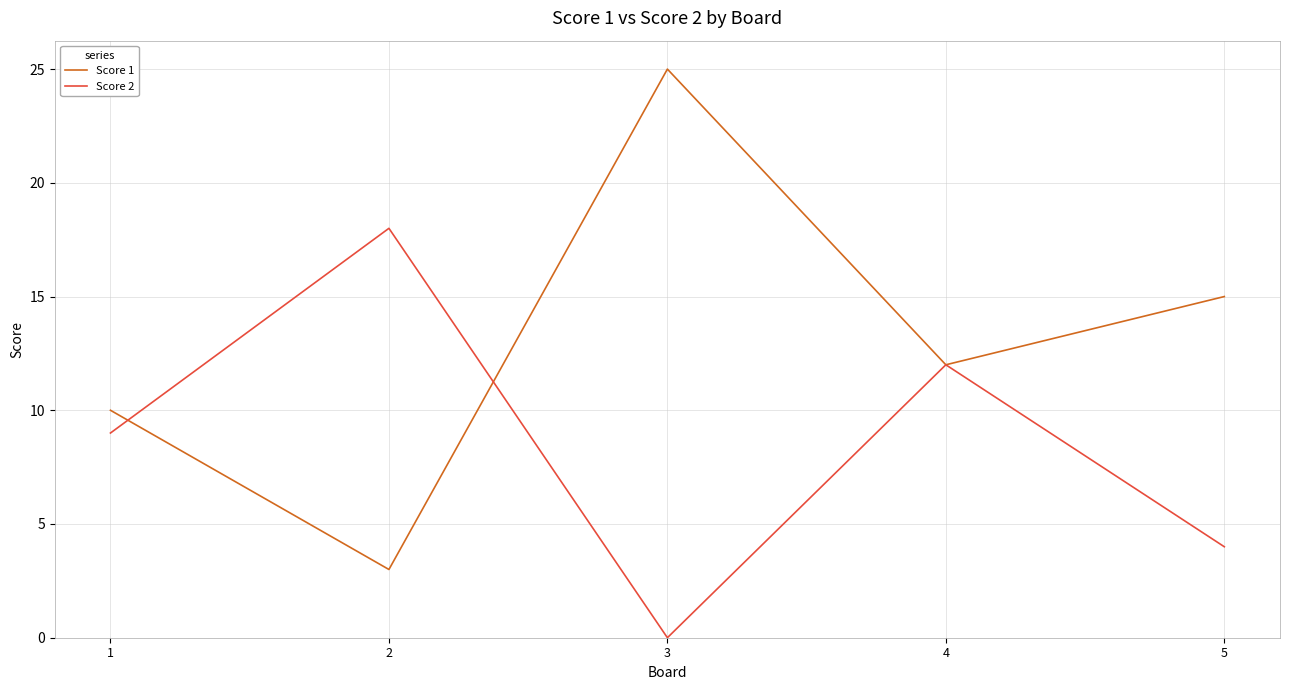

At which label is Score 1 closest to 14?

5